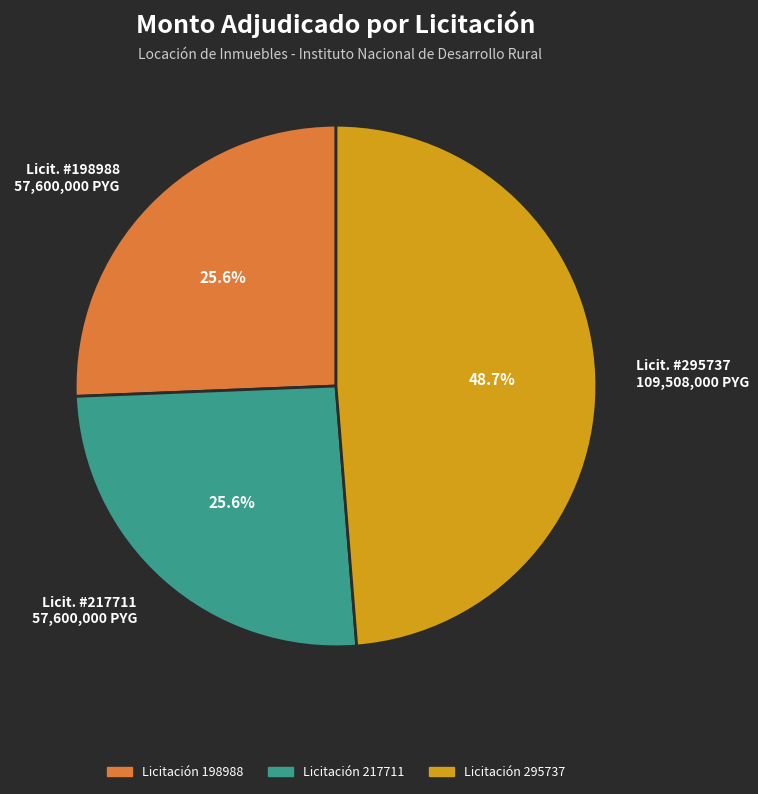

Is there a majority slice in this chart?

No